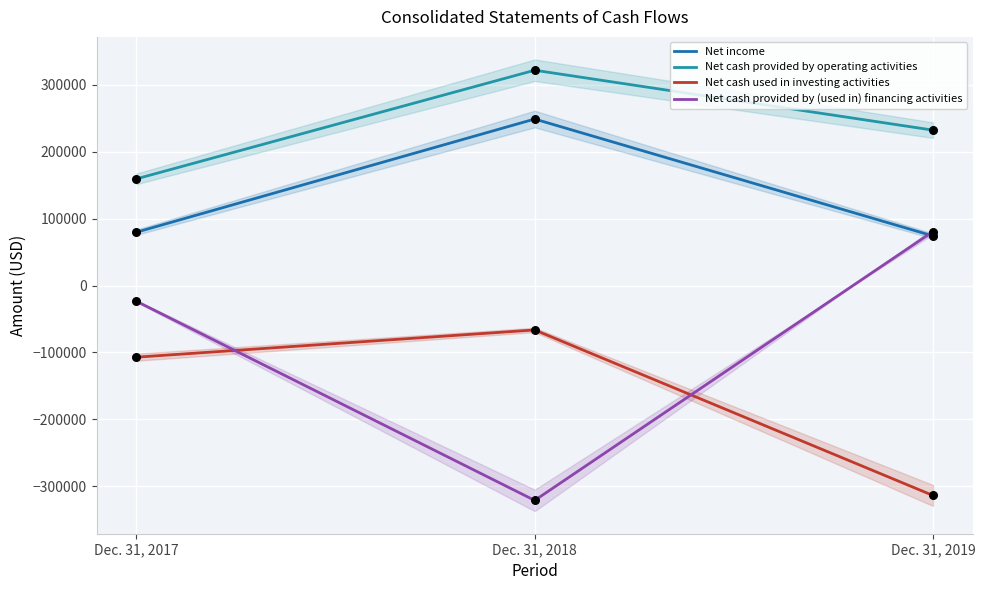

Which series has the largest total across all categories?

Net cash provided by operating activities